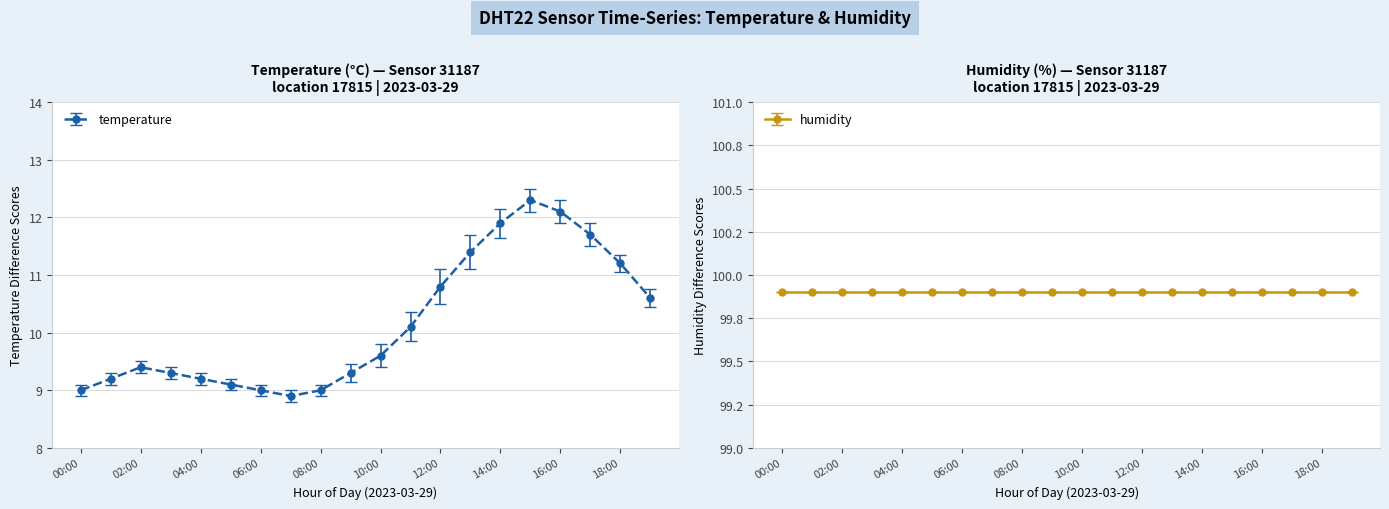

Reading right to left, what are all the values shown in this chart?

10.6	11.2	11.7	12.1	12.3	11.9	11.4	10.8	10.1	9.6	9.3	9.0	8.9	9.0	9.1	9.2	9.3	9.4	9.2	9.0